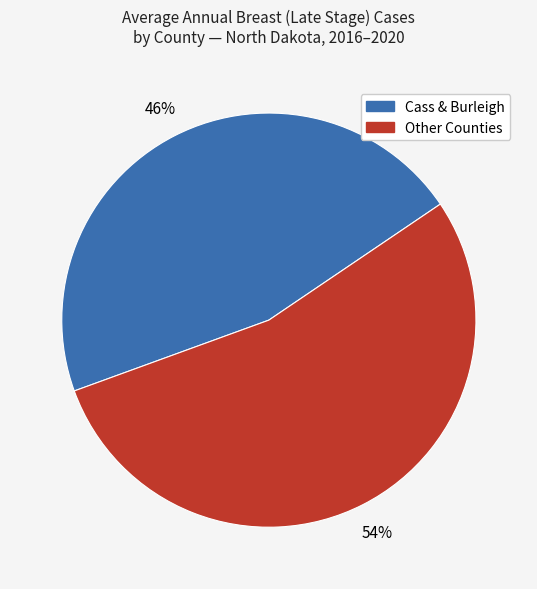

Which has a higher value, Other Counties or Cass & Burleigh?

Other Counties